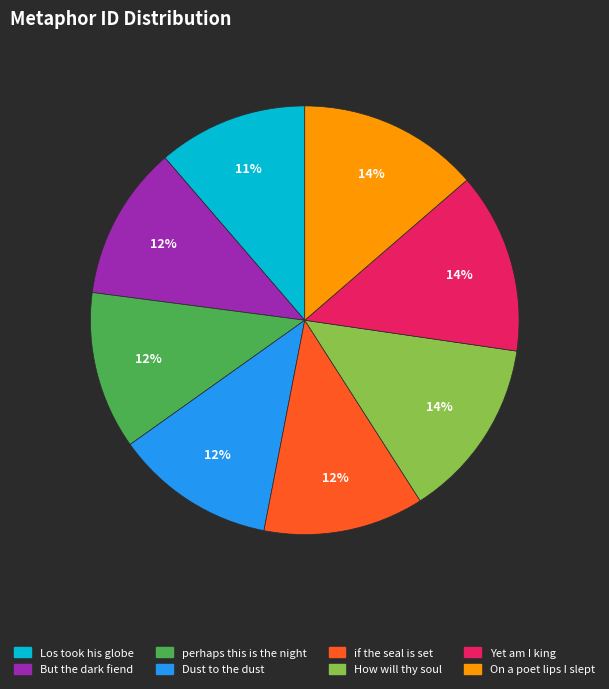

To the nearest percent, what is the average slice percentage?

12%